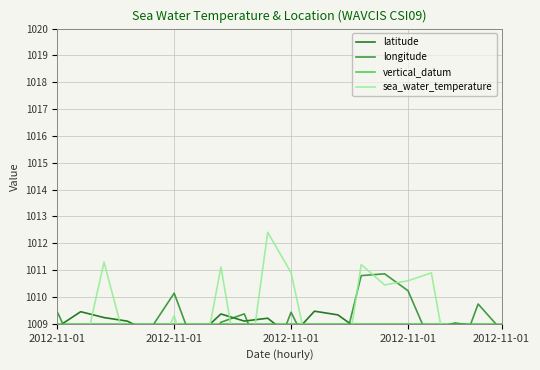

What is the difference between the sea_water_temperature values at 2012-11-01 and 5?

2.0